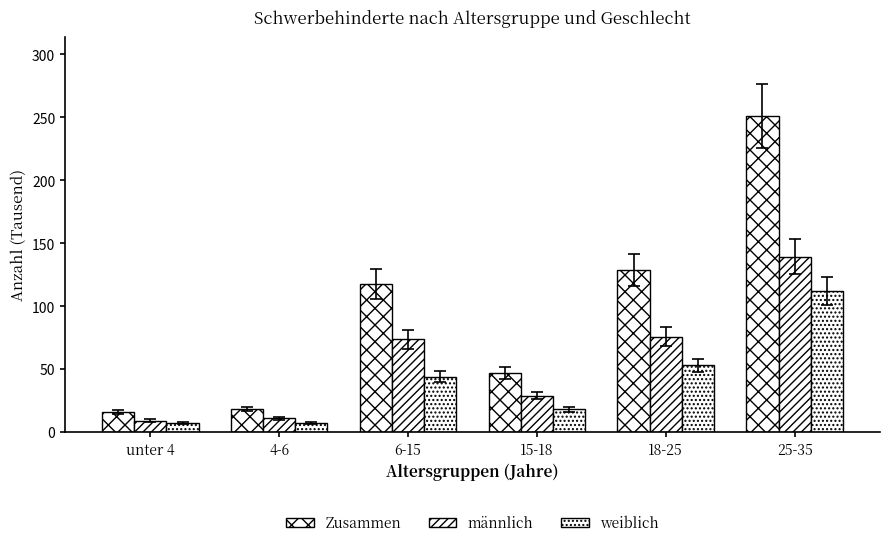

The value of männlich at 25-35 is 219.1. True or false?

False